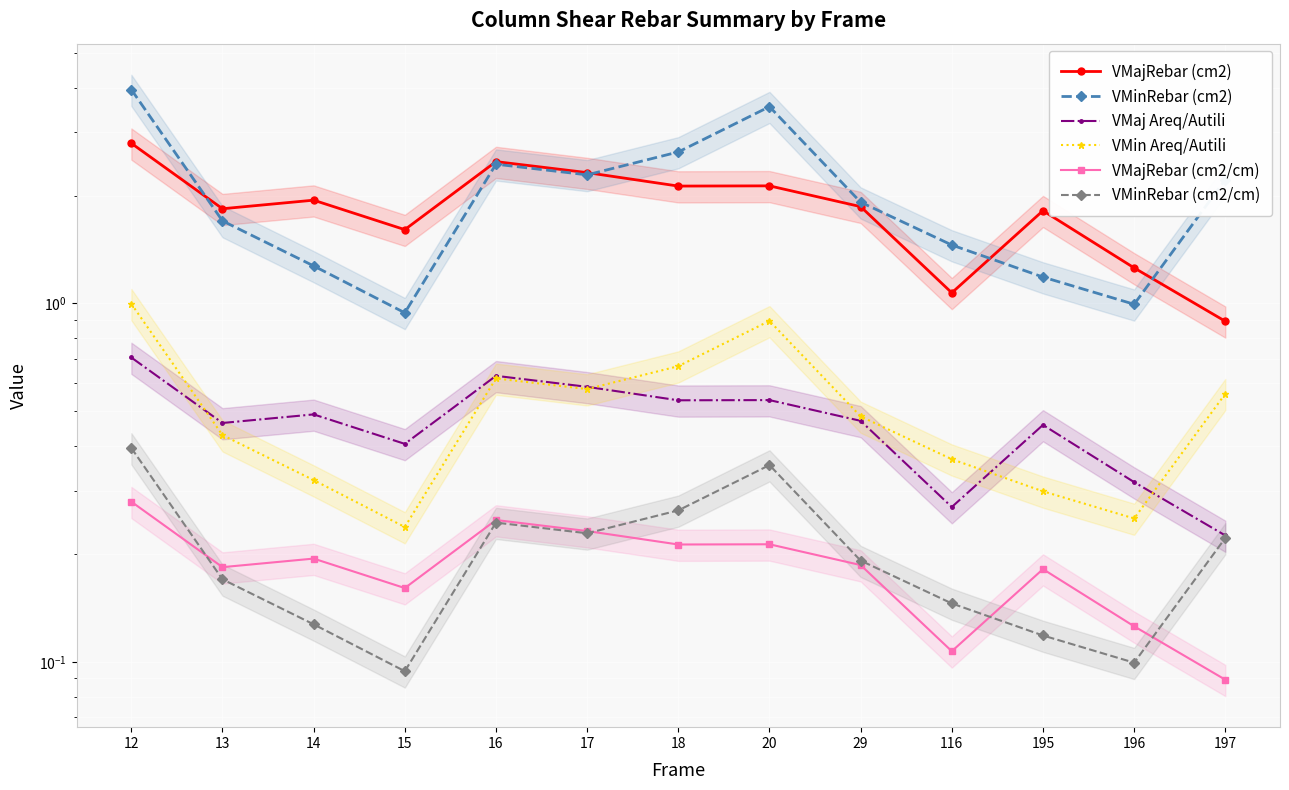

Rank the series by their maximum value, from highest to lowest.

VMinRebar (cm2), VMajRebar (cm2), VMin Areq/Autili, VMaj Areq/Autili, VMinRebar (cm2/cm), VMajRebar (cm2/cm)